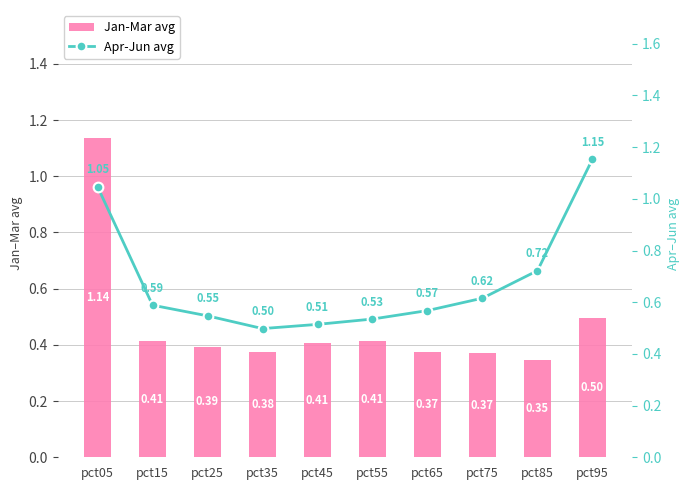

The value of Jan-Mar avg at pct95 is 0.2. True or false?

False